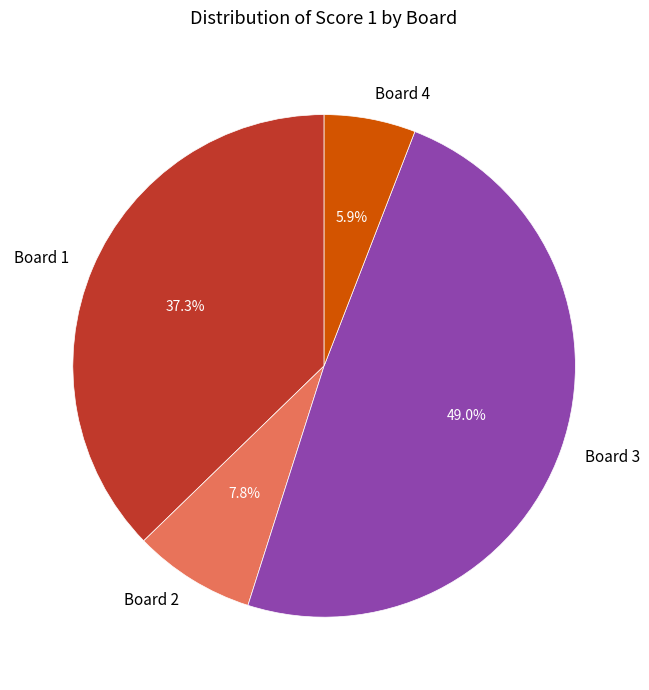

Is there a majority slice in this chart?

No